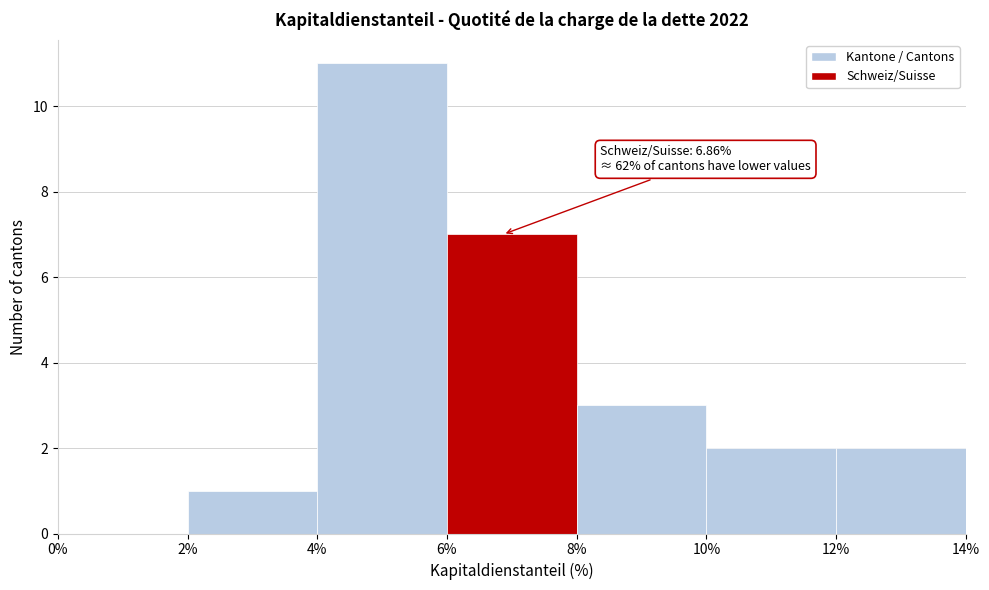

Over which range of the x-axis is the bar tallest?

4% to 6%